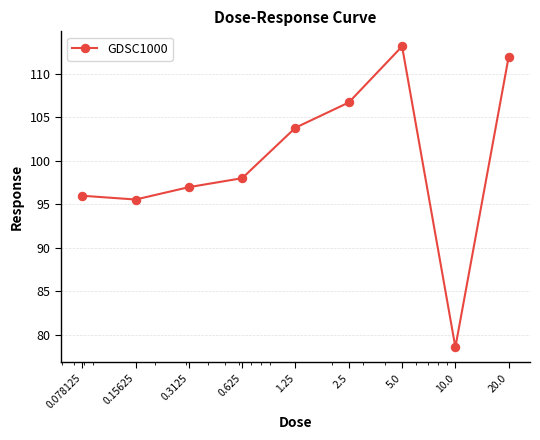

What is the smallest value displayed?

78.6